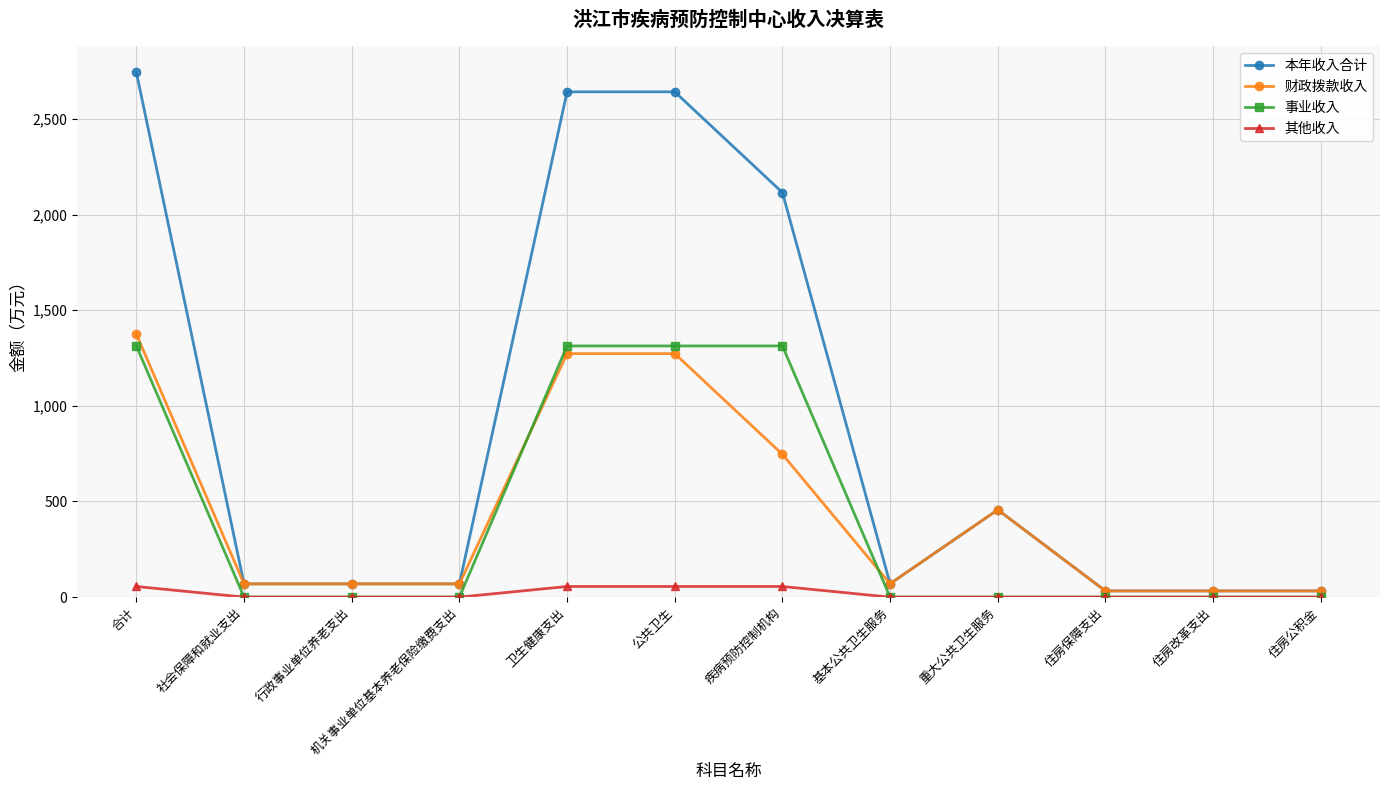

The 事业收入 series shows 0.0 at 住房公积金. True or false?

True